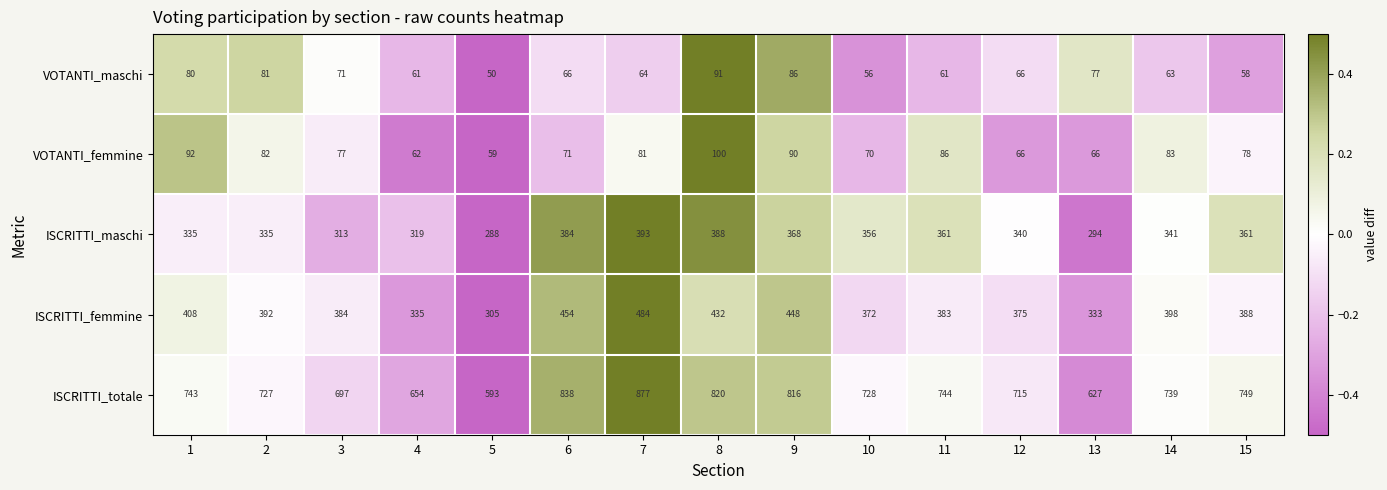

What is the sum of all ISCRITTI_maschi values?

5176